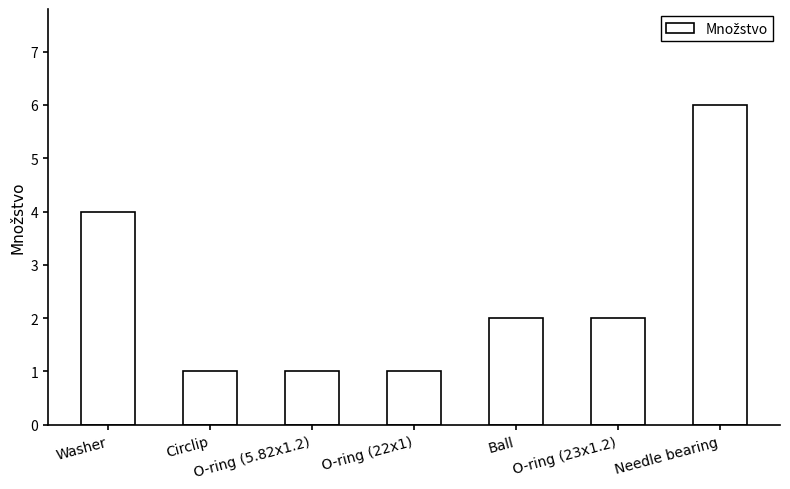

What is the ratio of the value at O-ring (22x1) to the value at O-ring (5.82x1.2)?

1.0